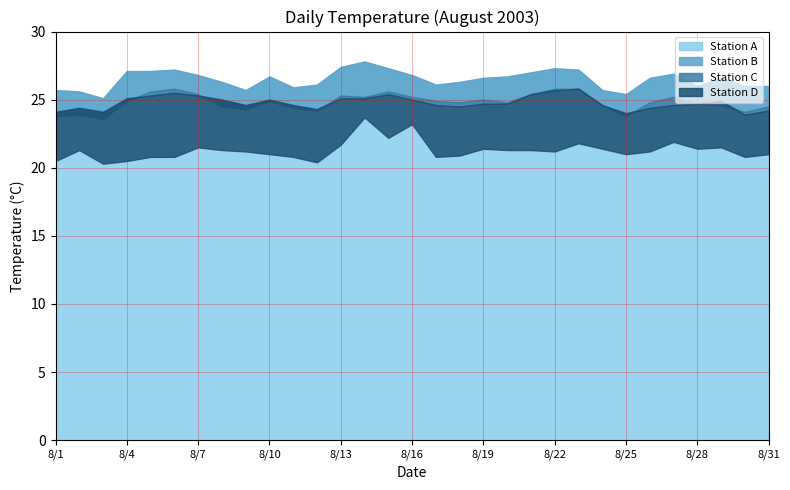

What is the difference between the Station C values at 8/30 and 8/2?

0.5